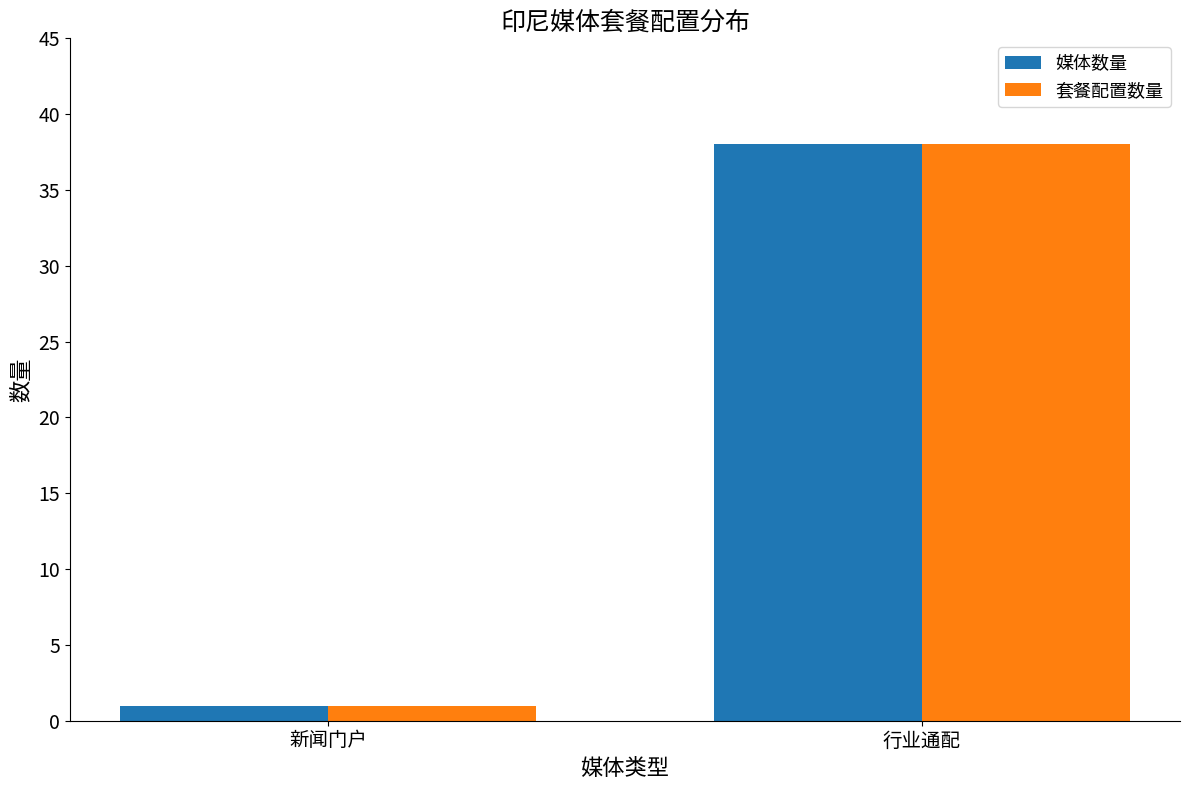

What is the maximum value for 套餐配置数量?

38